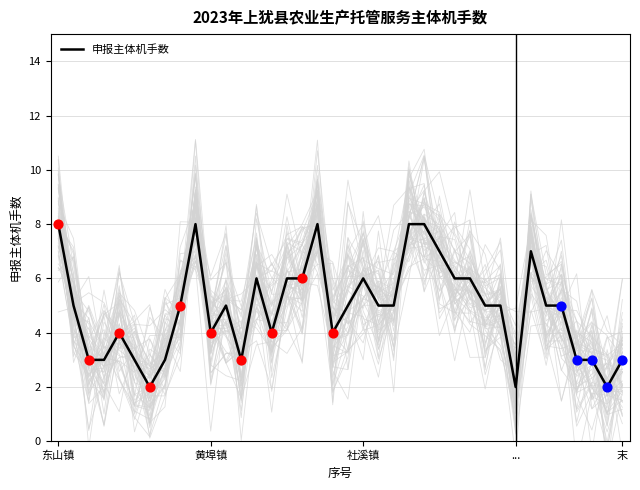

Which has a higher value, 27 or 34?

27